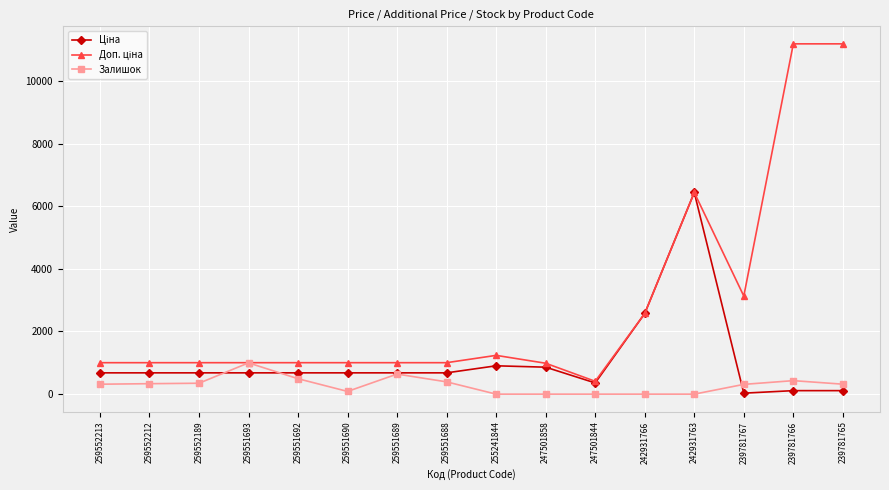

True or false: Залишок has a value of 0.0 at 247501858.

True